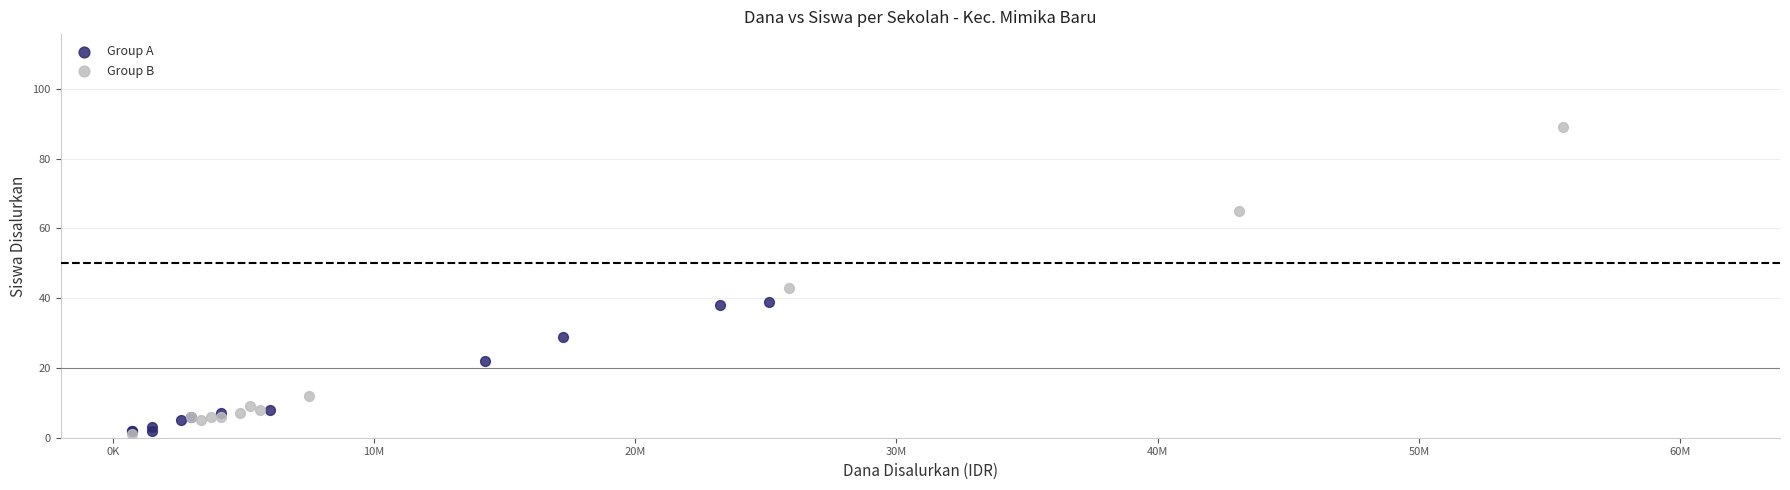

What are all the series names shown in the legend?

Group A, Group B